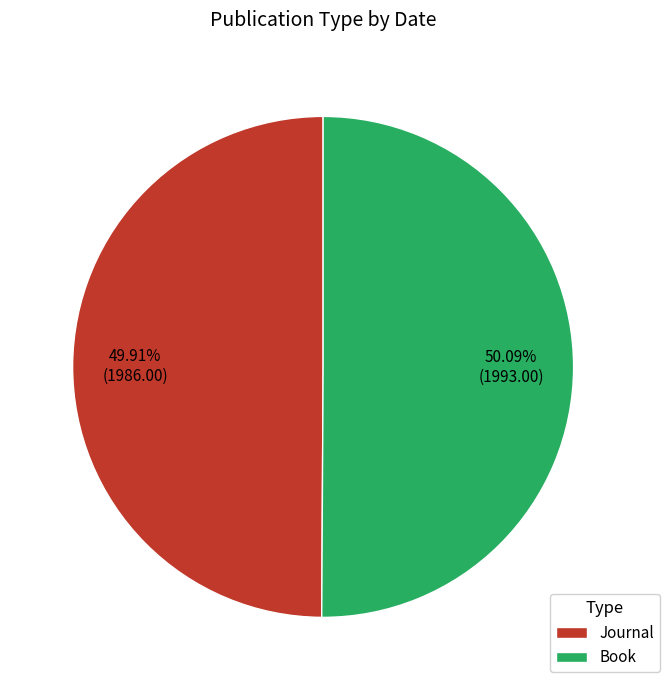

What percentage is NOT represented by Journal?

50.1%